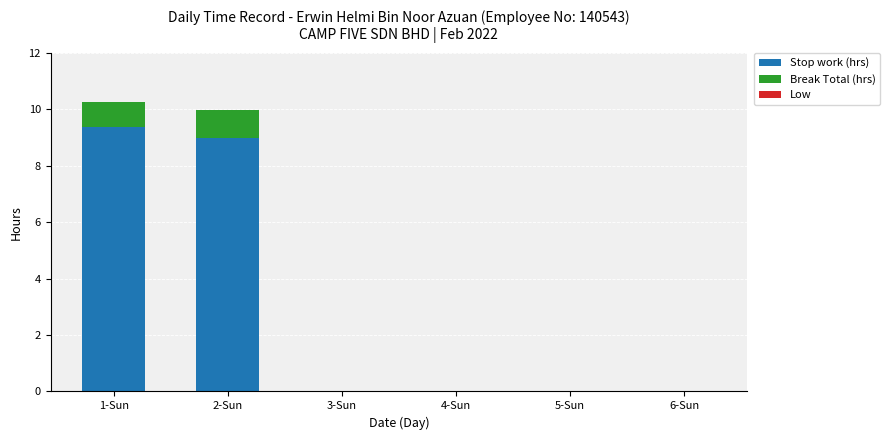

At which label does Stop work (hrs) reach its peak?

1-Sun